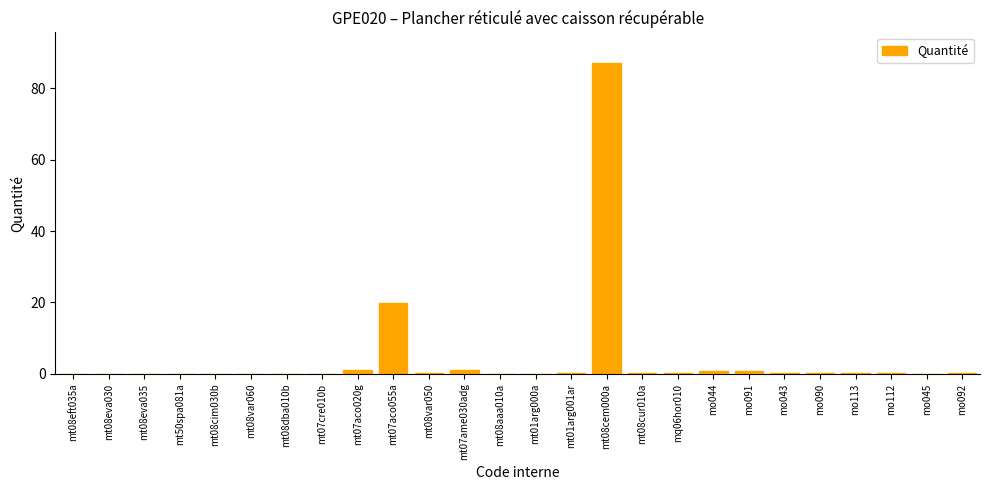

What is the sum of all values?

112.9